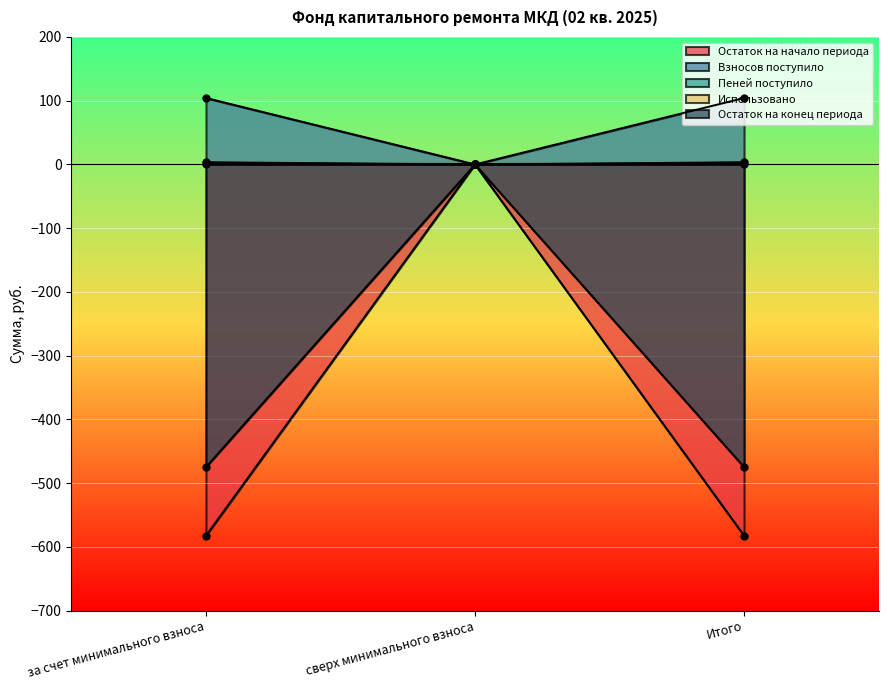

How many data points in Остаток на конец периода are less than -474?

2